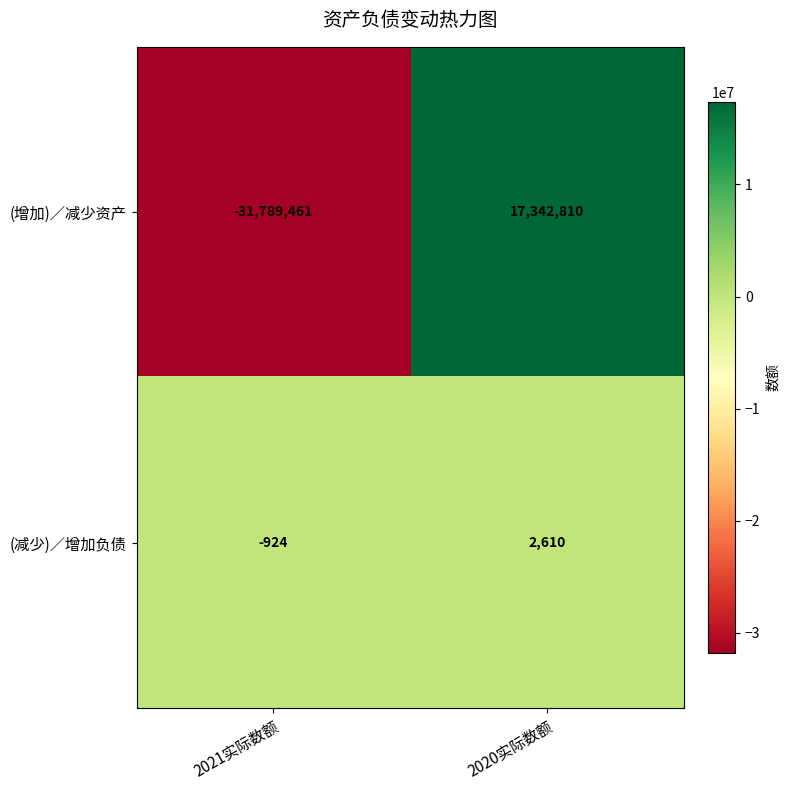

Which series has the widest spread of values?

(增加)／减少资产